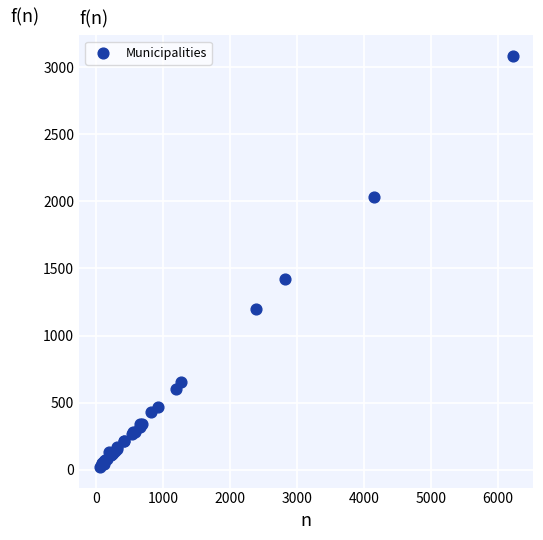

What Y value in the scatter plot is closest to 1552?

1425